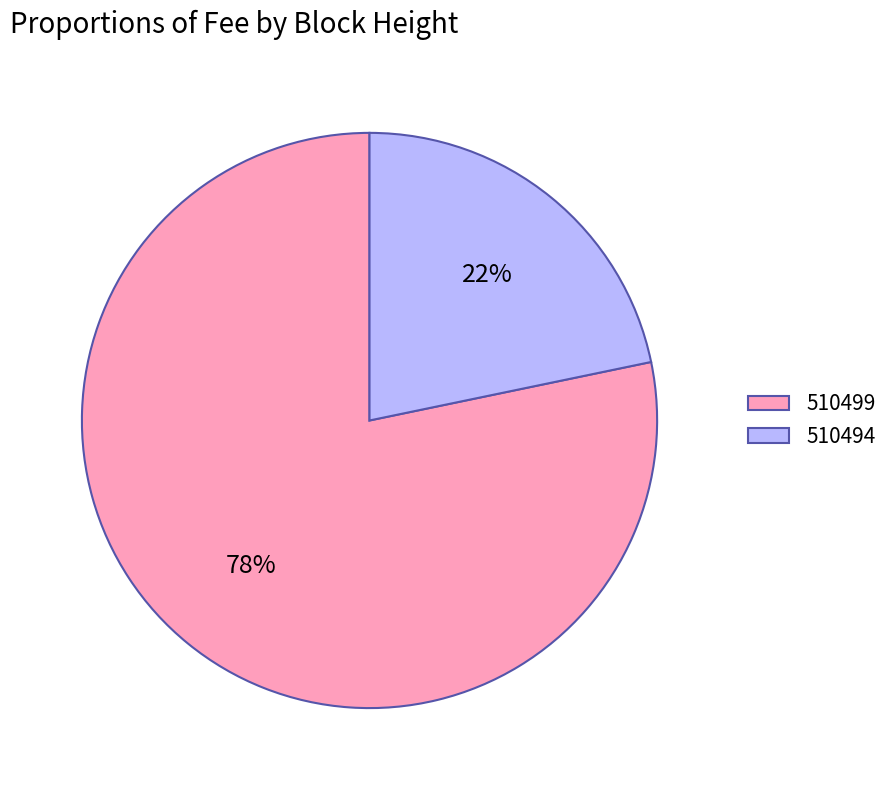

To the nearest percent, what is the combined percentage of 510494 and 510499?

100%